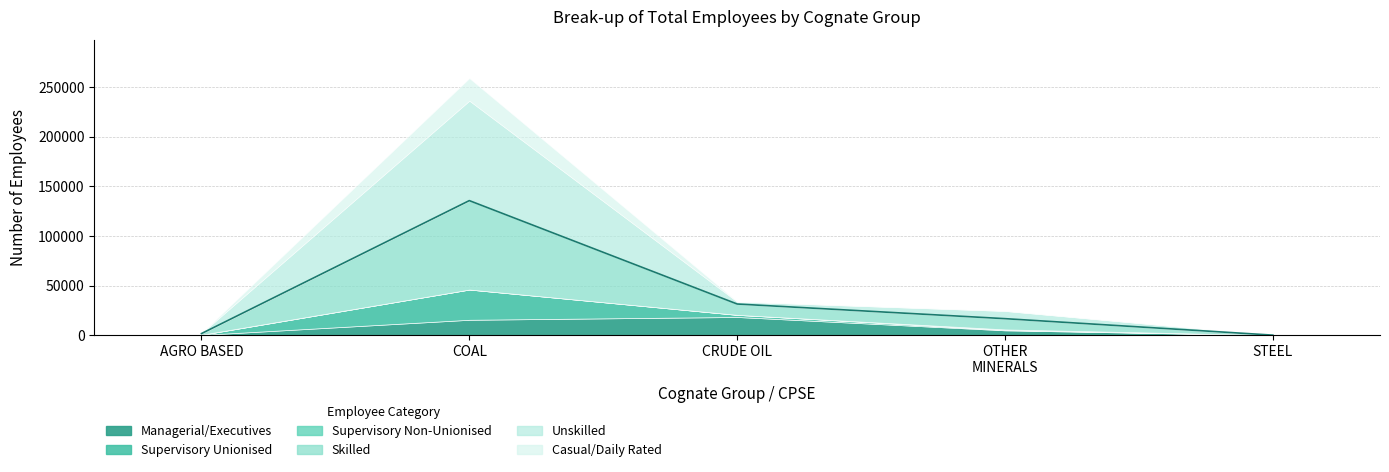

Which label corresponds to the largest value in the chart?

COAL